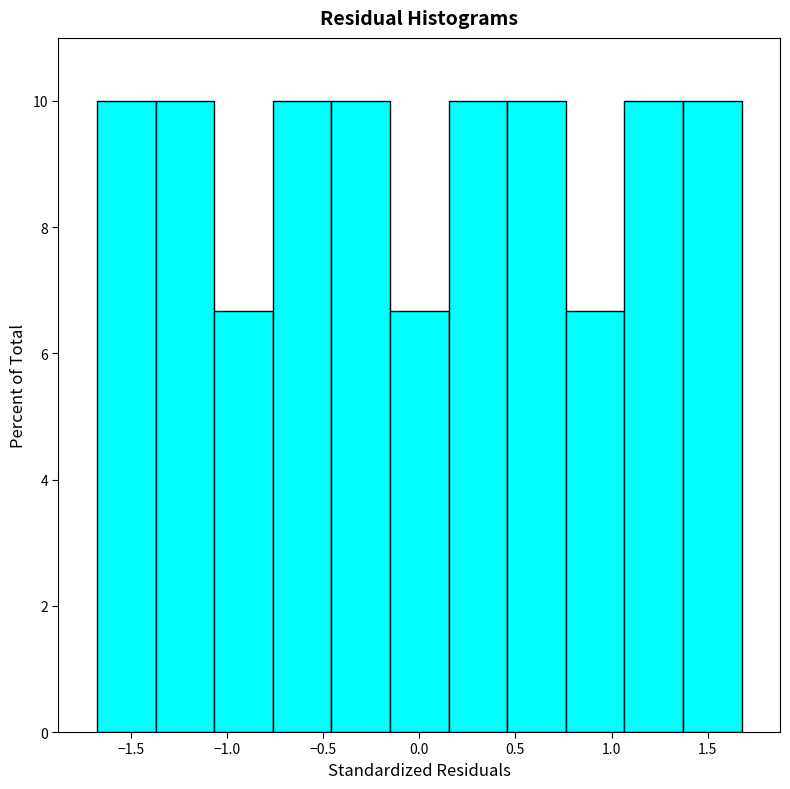

Reading left to right, transcribe this chart: for each bar, give the range it covers on the x-axis and its height. Neither the bar edges nor the heights are printed on the chart, so give them approximately, as read against the axes.

-1.70 to -1.35: 10.0
-1.35 to -1.05: 10.0
-1.05 to -0.75: 6.6
-0.75 to -0.45: 10.0
-0.45 to -0.15: 10.0
-0.15 to 0.15: 6.6
0.15 to 0.45: 10.0
0.45 to 0.75: 10.0
0.75 to 1.05: 6.6
1.05 to 1.35: 10.0
1.35 to 1.70: 10.0